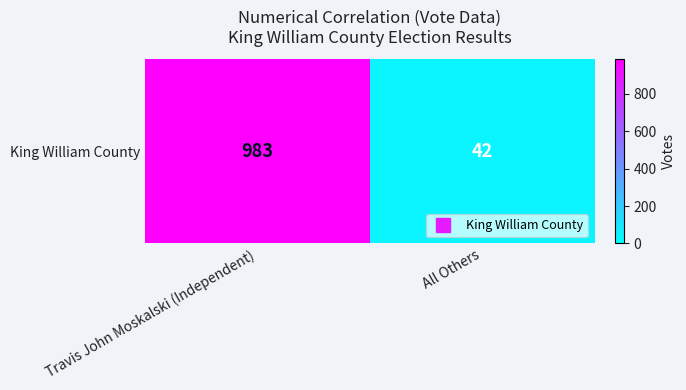

What is the sum of the values at Travis John Moskalski (Independent) and All Others?

1025